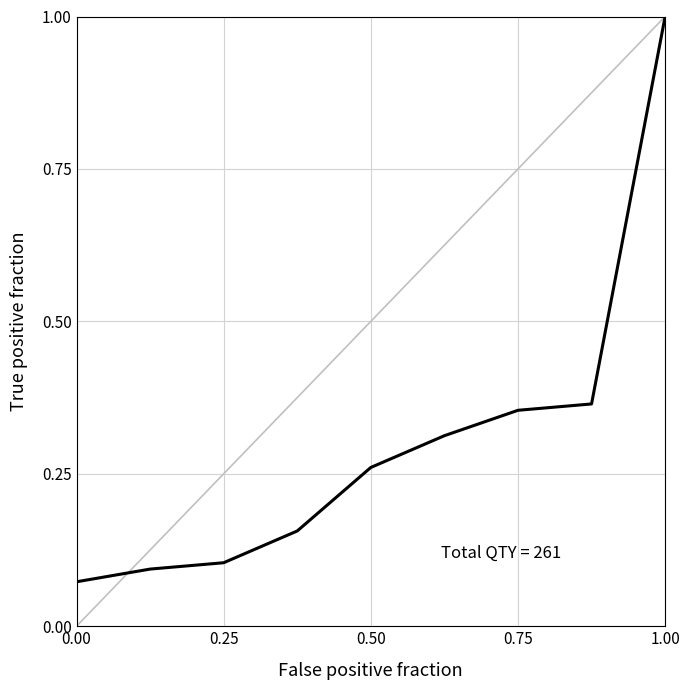

What is the difference between the maximum and minimum values?

0.9